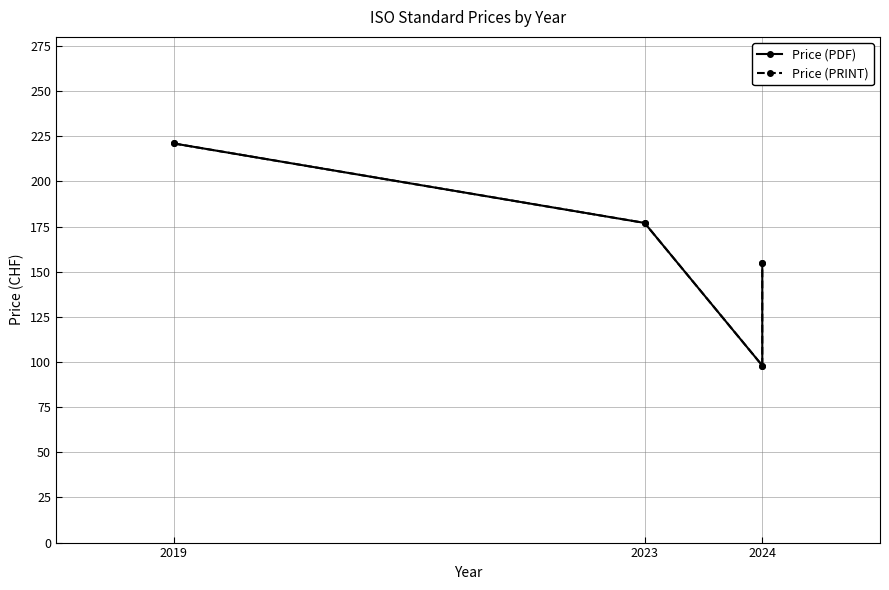

True or false: Price (PRINT) and Price (PDF) cross at least once.

False